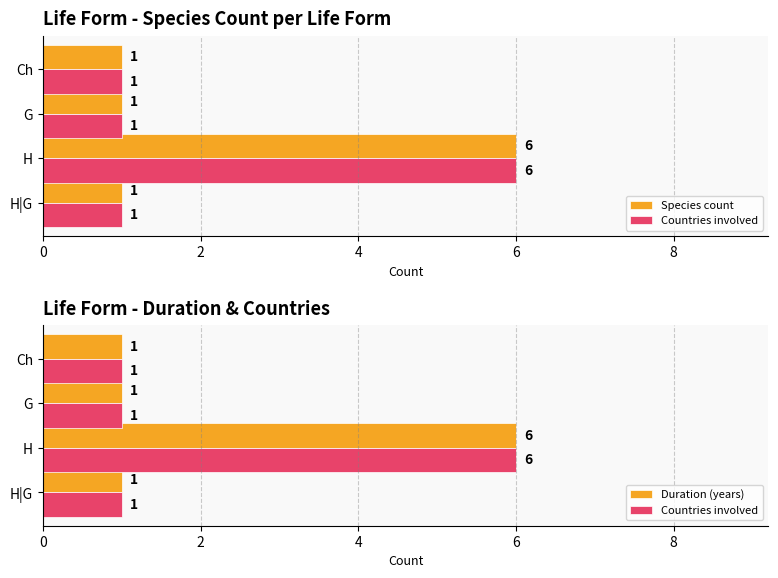

What is the average value of the Species count series?

2